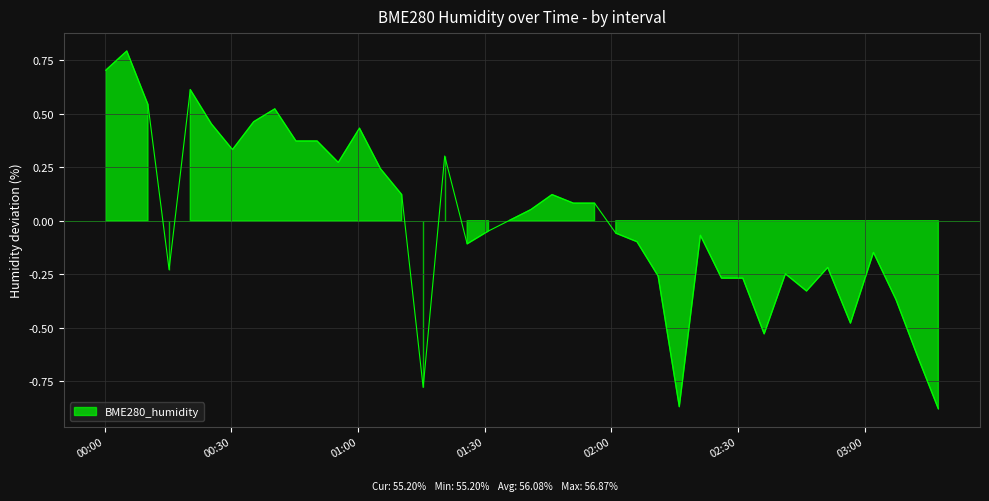

Which has a higher value, 2023/05/31 01:00:22 or 2023/05/31 01:05:22?

2023/05/31 01:00:22